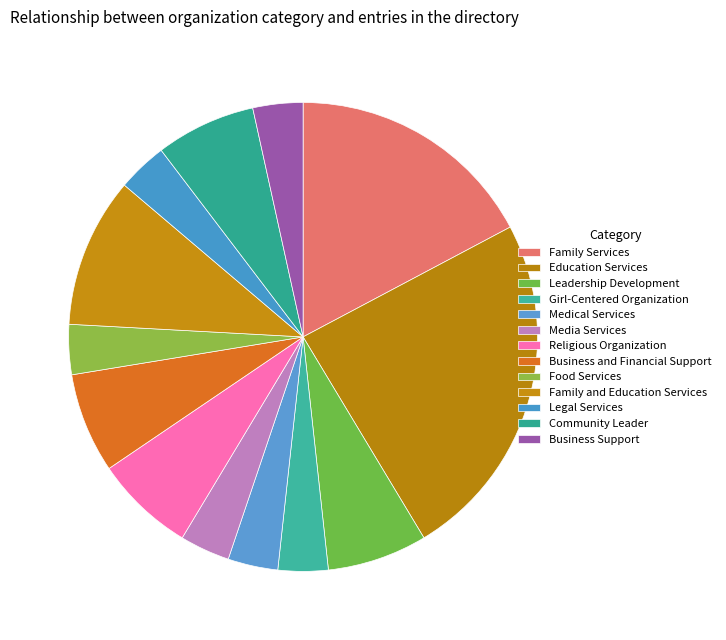

How many segments does this pie chart have?

13